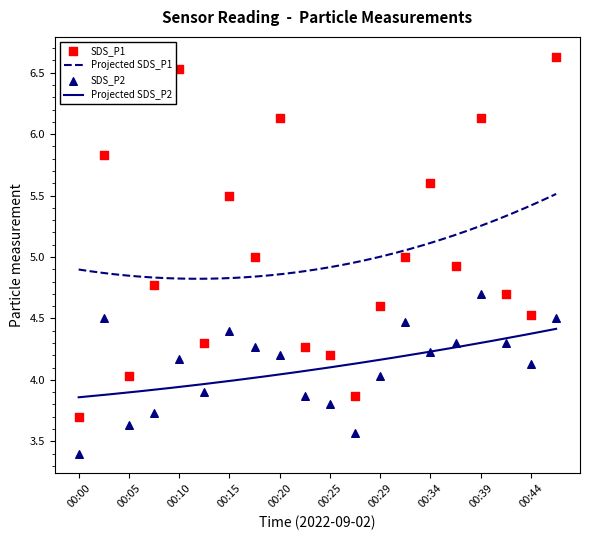

What is the total value across all series at 00:39?

10.8